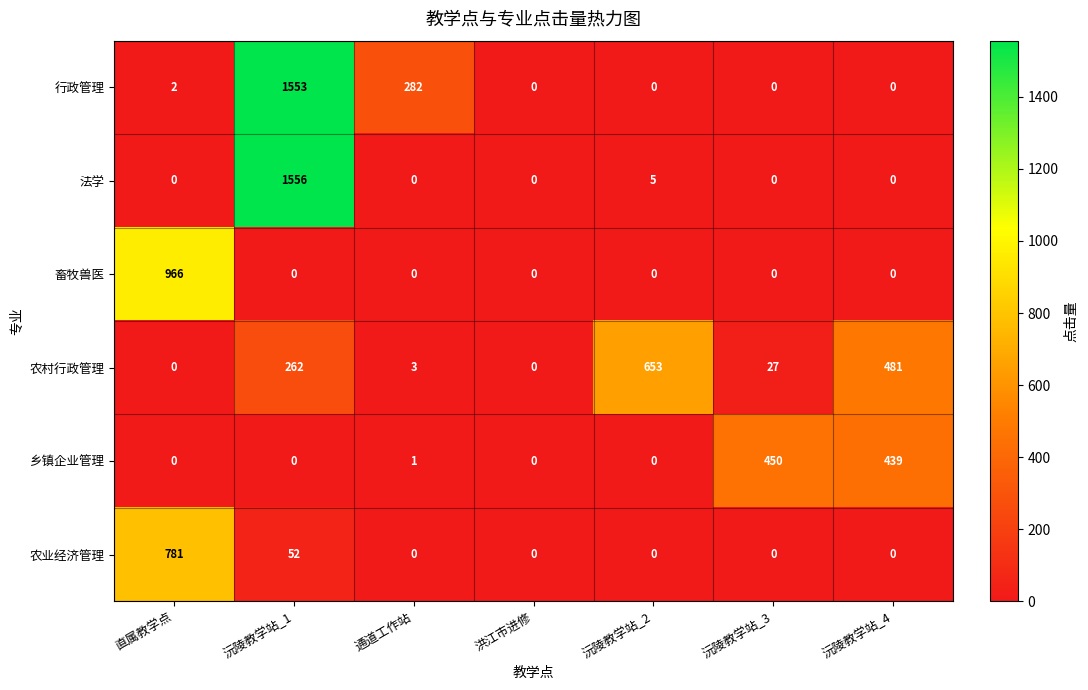

The value of 乡镇企业管理 at 洪江市进修 is 0. True or false?

True